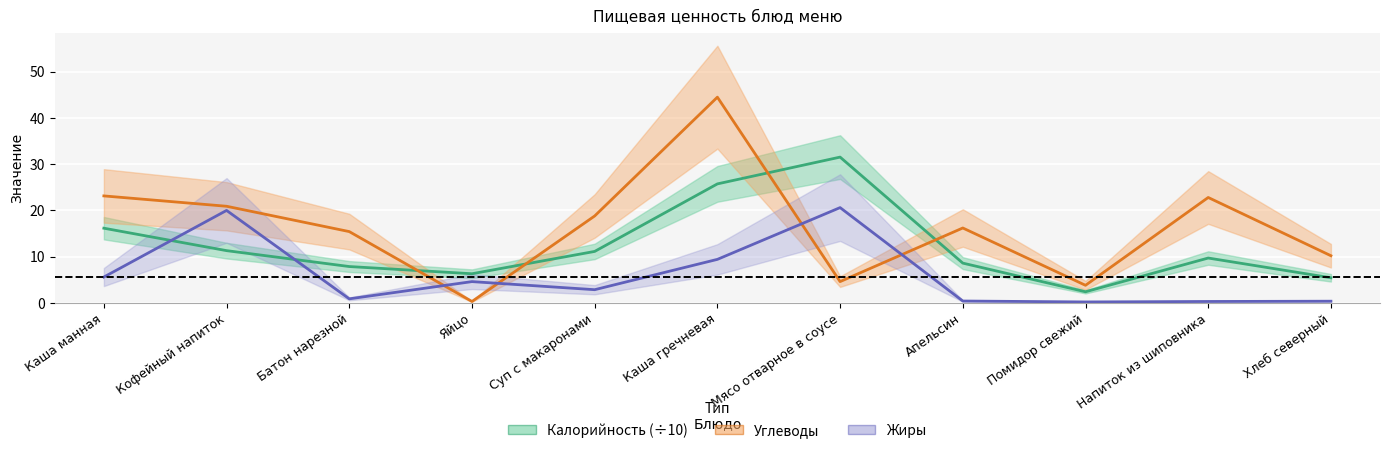

What is the total value across all series at Батон нарезной?

24.1